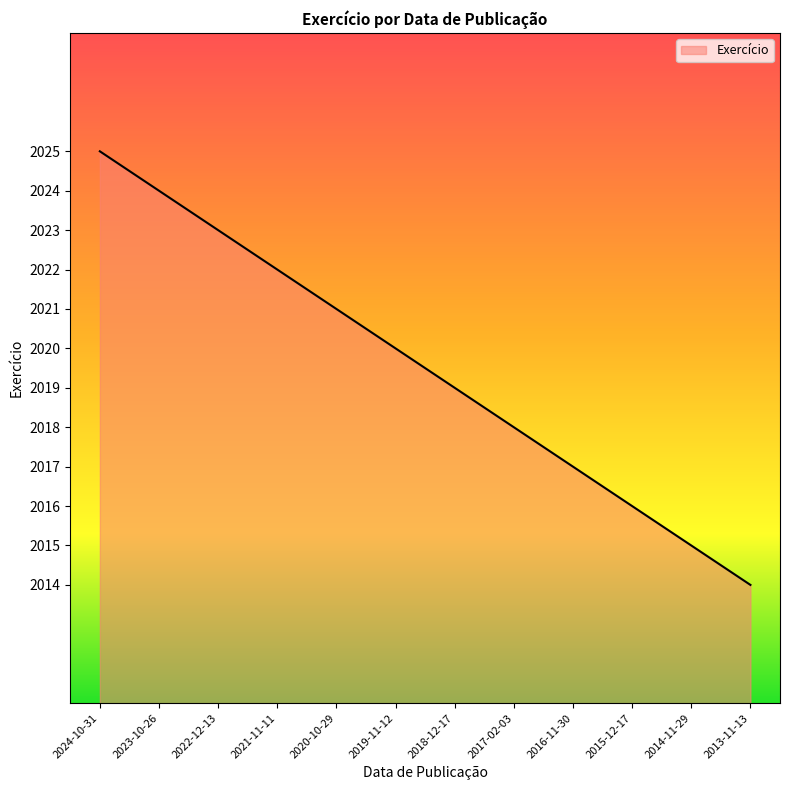

The chart shows a value of 425 at 2024-10-31. True or false?

False